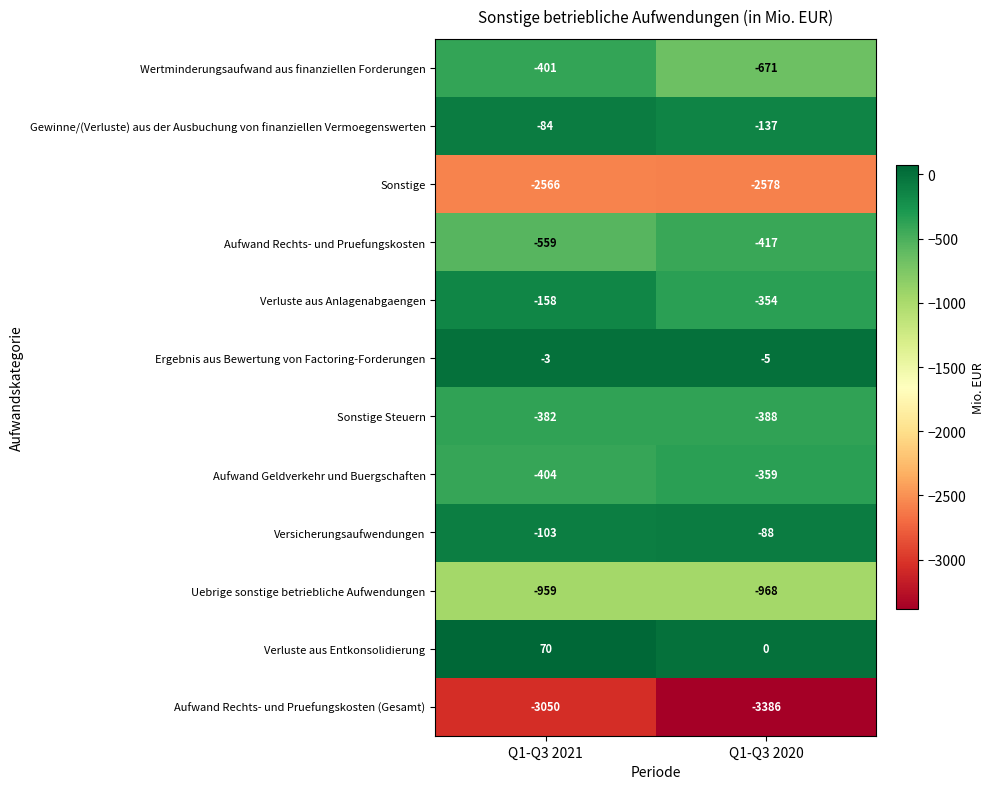

Which label corresponds to the largest value in the chart?

Q1-Q3 2021